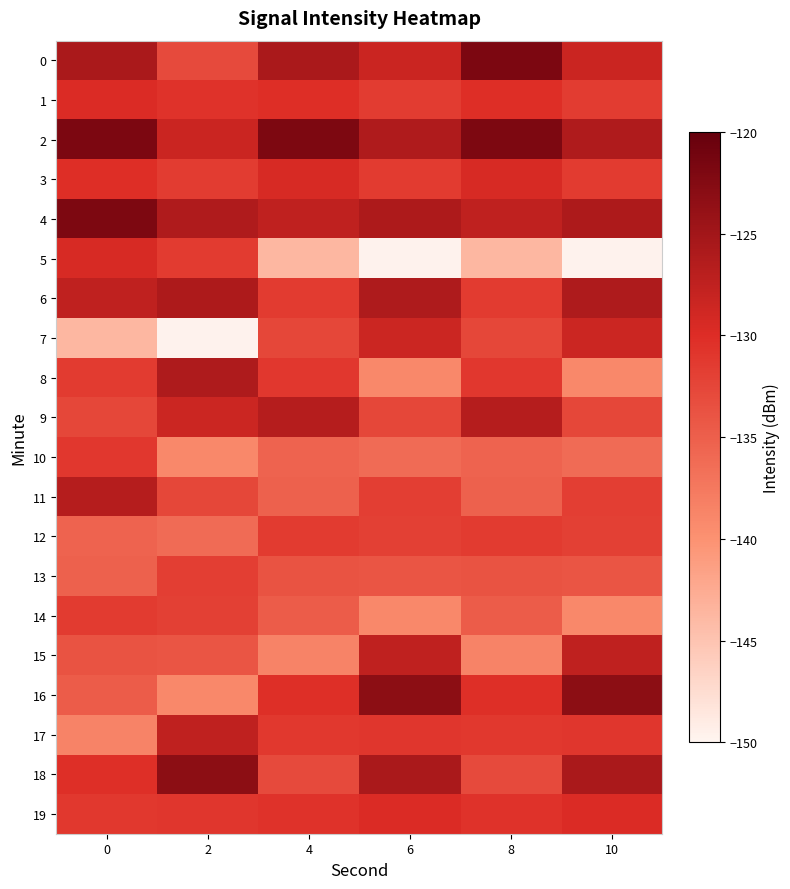

What is the spread (max minus min) of values at 2?

26.6